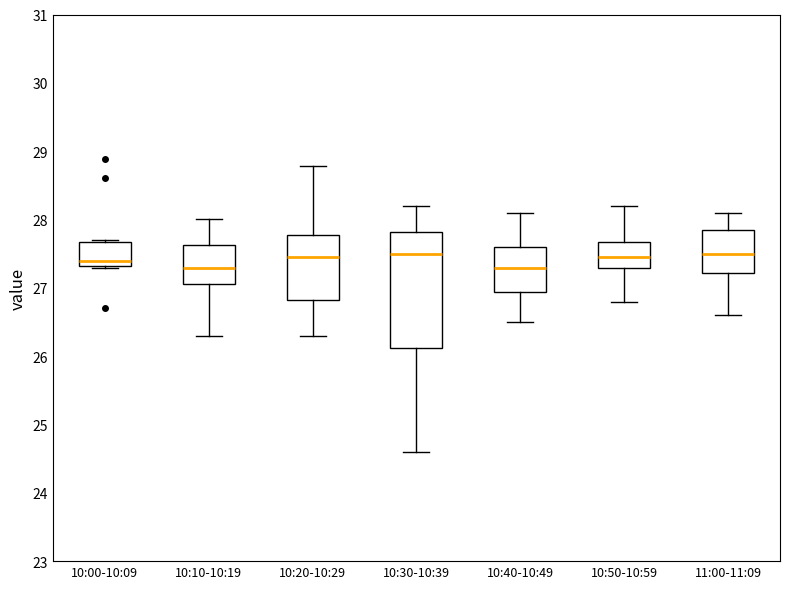

Which box is the tallest, from its lower edge to its upper edge?

10:30-10:39